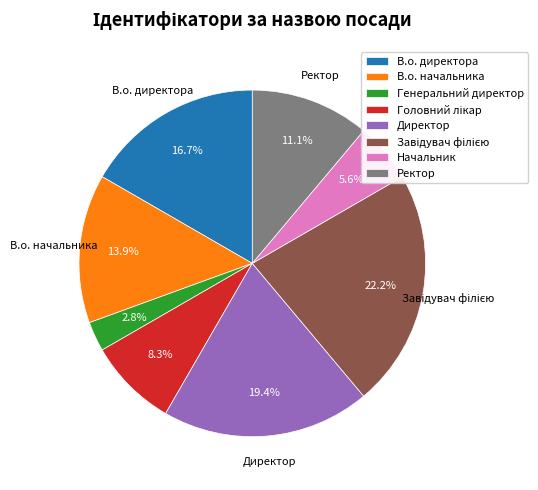

Approximately how many times larger is the value at Генеральний директор compared to В.о. начальника?

0.2